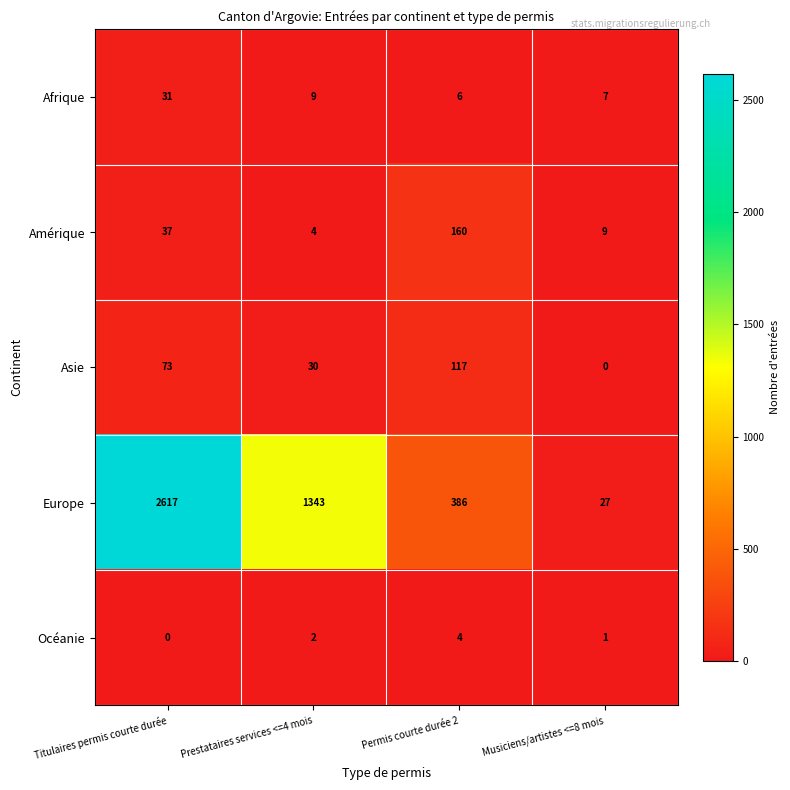

Reading left to right, transcribe all the data shown in this chart.

Afrique: Titulaires permis courte durée=31	Prestataires services <=4 mois=9	Permis courte durée 2=6	Musiciens/artistes <=8 mois=7
Amérique: Titulaires permis courte durée=37	Prestataires services <=4 mois=4	Permis courte durée 2=160	Musiciens/artistes <=8 mois=9
Asie: Titulaires permis courte durée=73	Prestataires services <=4 mois=30	Permis courte durée 2=117	Musiciens/artistes <=8 mois=0
Europe: Titulaires permis courte durée=2617	Prestataires services <=4 mois=1343	Permis courte durée 2=386	Musiciens/artistes <=8 mois=27
Océanie: Titulaires permis courte durée=0	Prestataires services <=4 mois=2	Permis courte durée 2=4	Musiciens/artistes <=8 mois=1